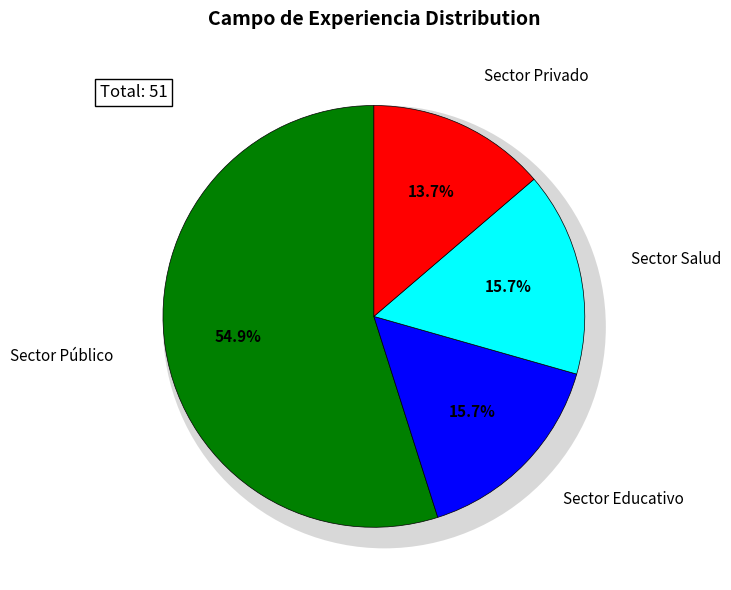

What is the change in value from Sector Educativo to Sector Privado?

-1